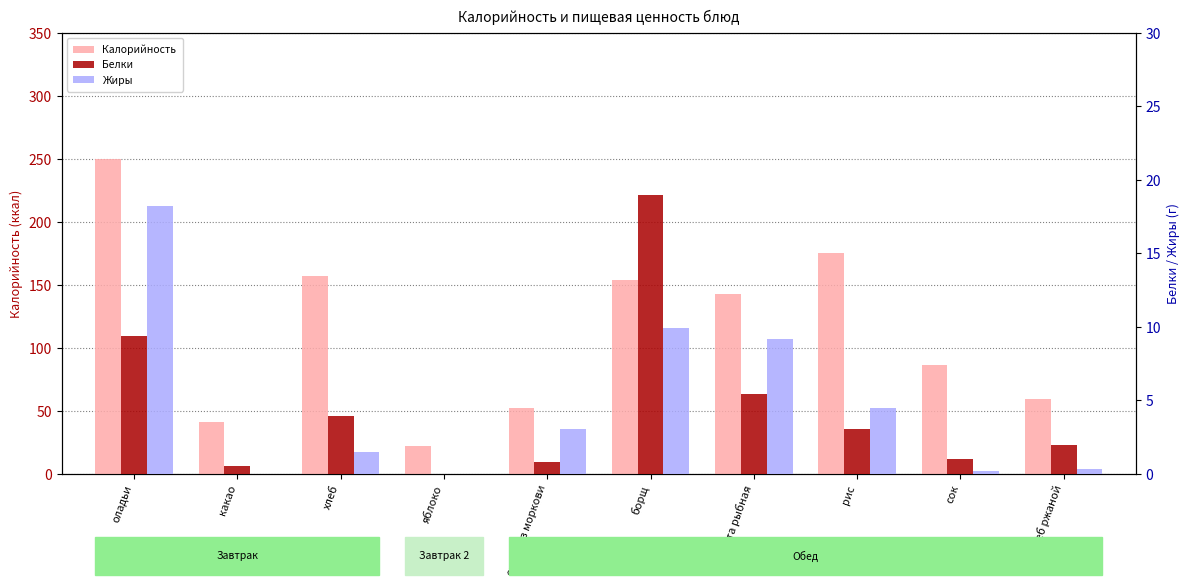

Which has a higher value, яблоко or оладьи?

оладьи